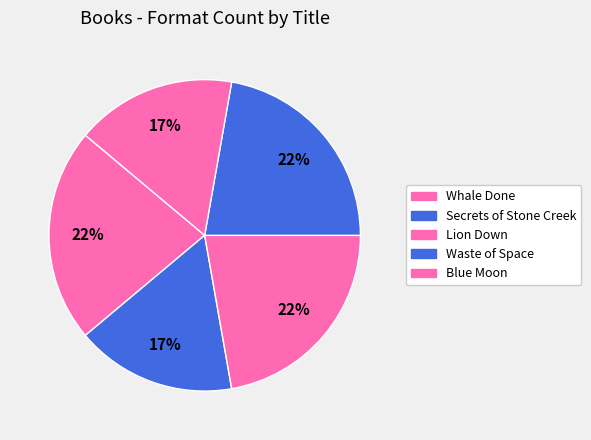

How many slices are in this pie chart?

5